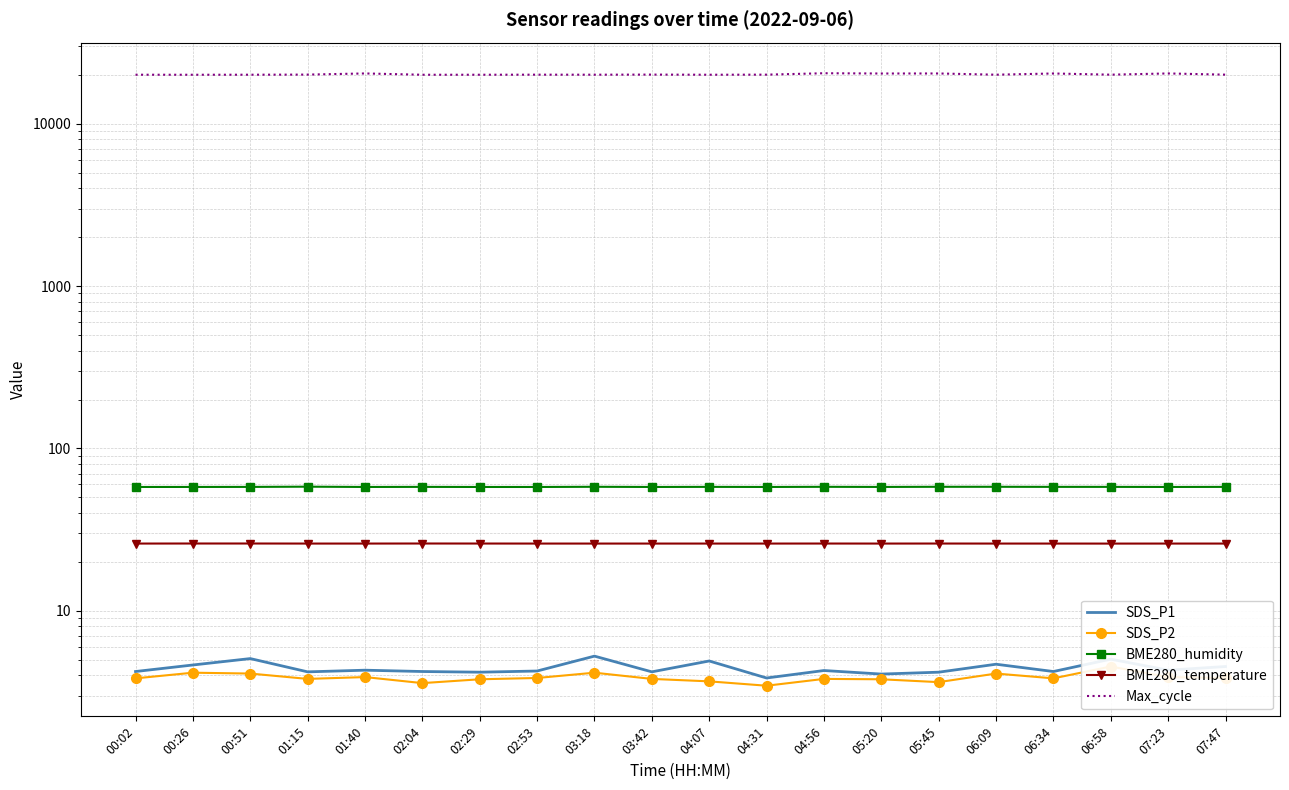

At which category does SDS_P2 reach its first local peak?

00:26